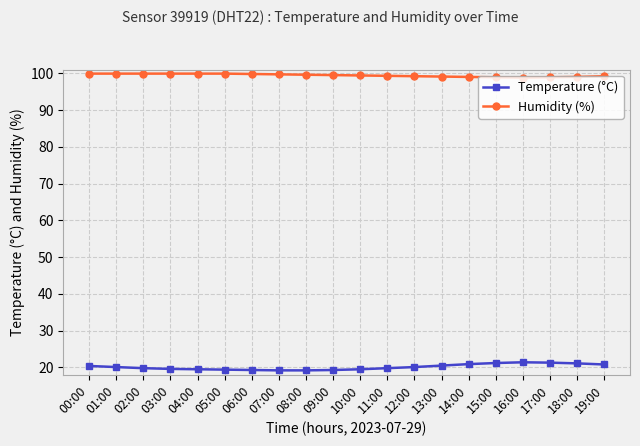

The Temperature (°C) series shows 34.4 at 16:00. True or false?

False